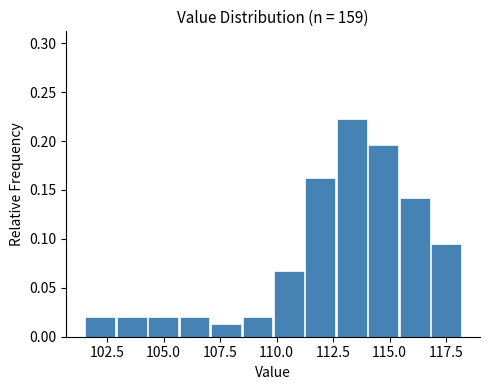

Around what value on the x-axis is the tallest bar? Give the approximate position of its centre, as read against the axis.

113.5